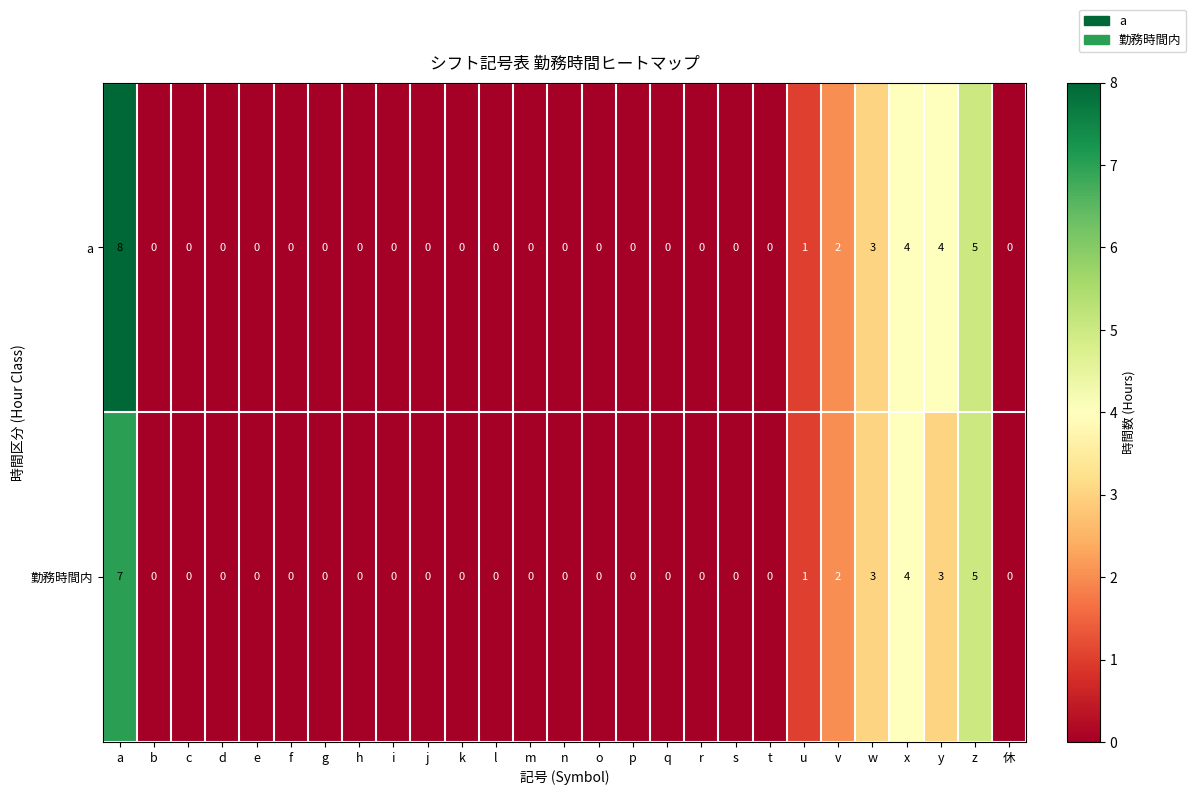

How many series are shown in this chart?

2